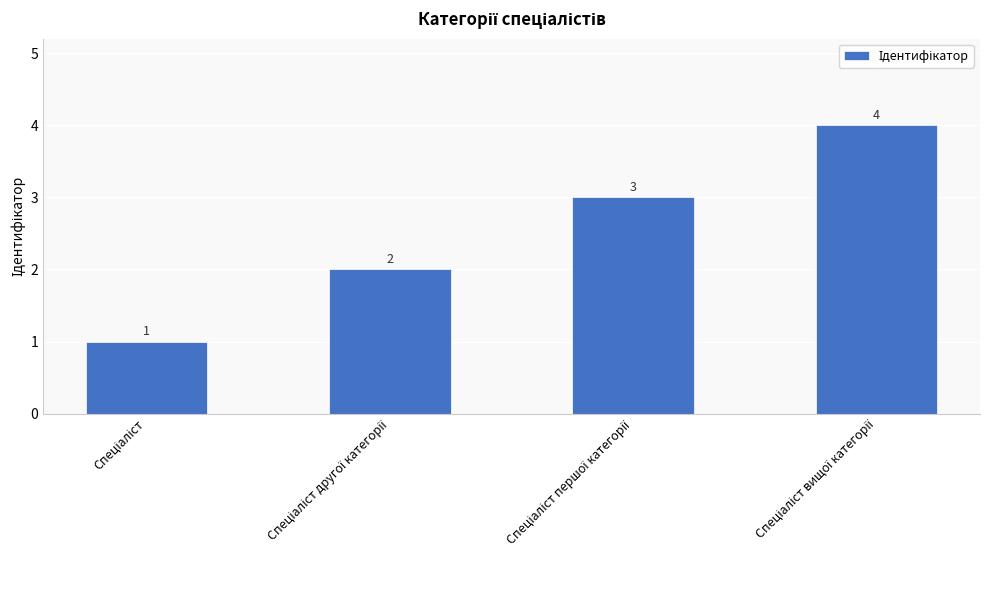

What is the value of the 1st bar from the left?

1